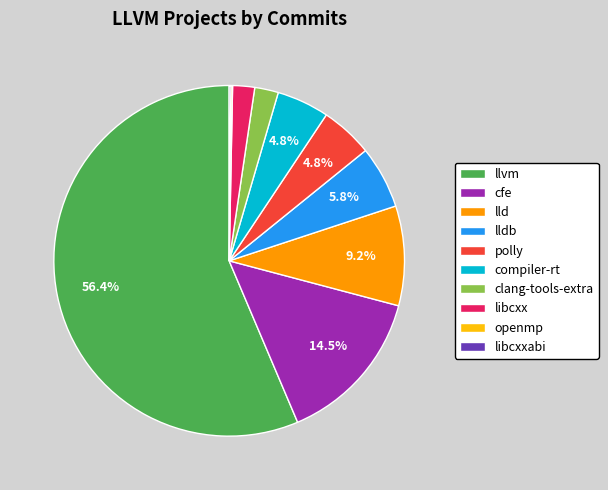

Which category accounts for the majority?

llvm